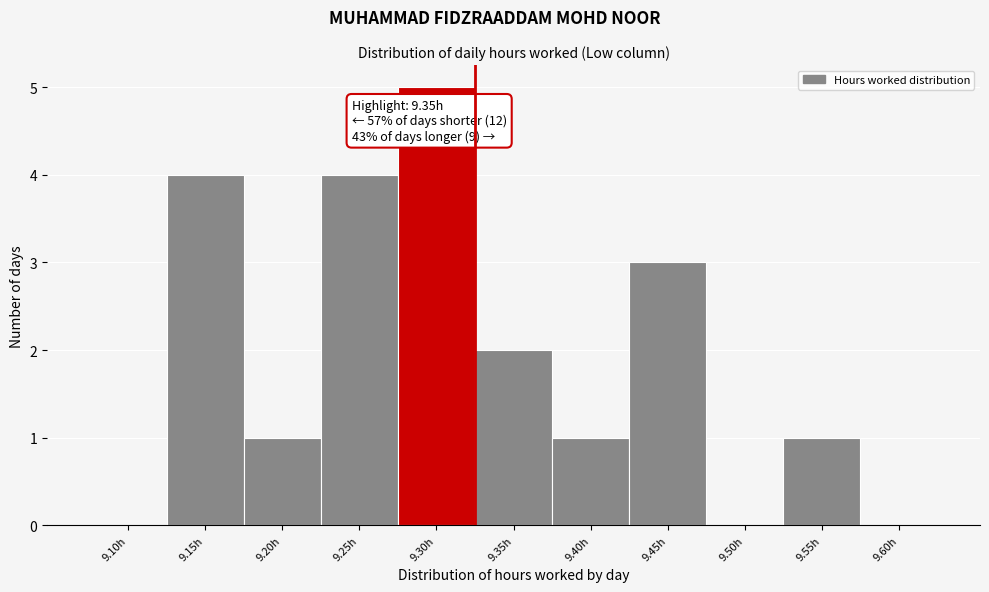

Reading left to right, extract all data points from this chart.

9.10h=0	9.15h=4	9.20h=1	9.25h=4	9.30h=5	9.35h=2	9.40h=1	9.45h=3	9.50h=0	9.55h=1	9.60h=0